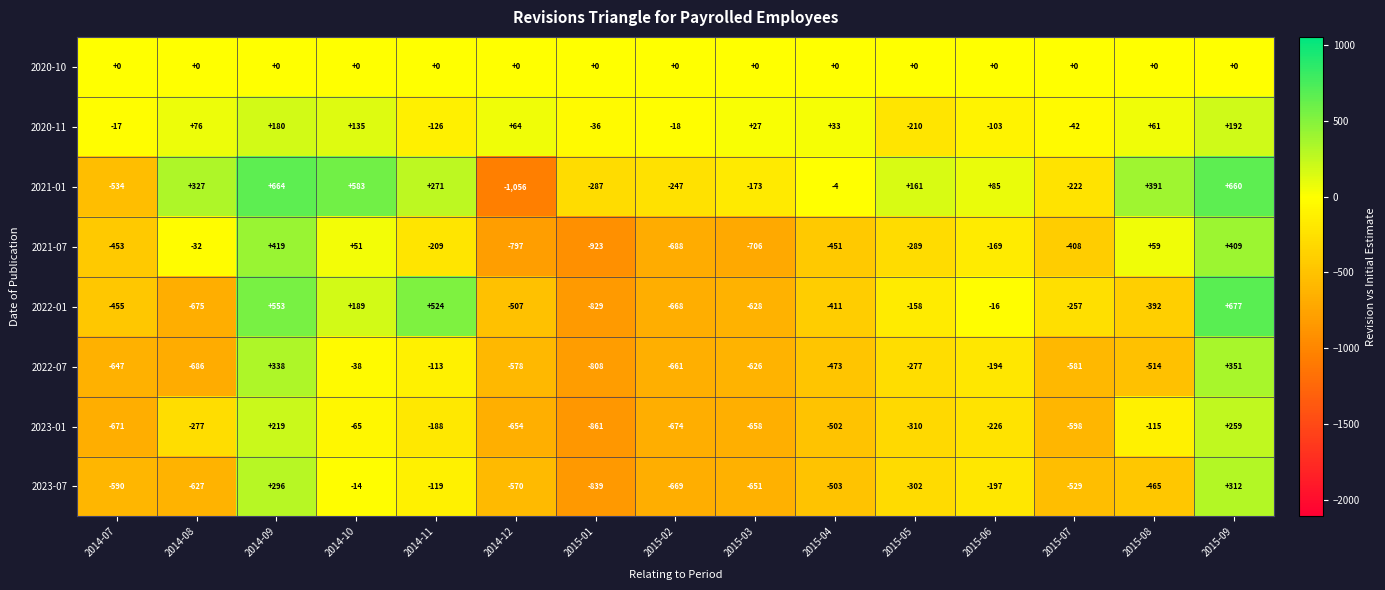

Count the number of categories in the chart.

15